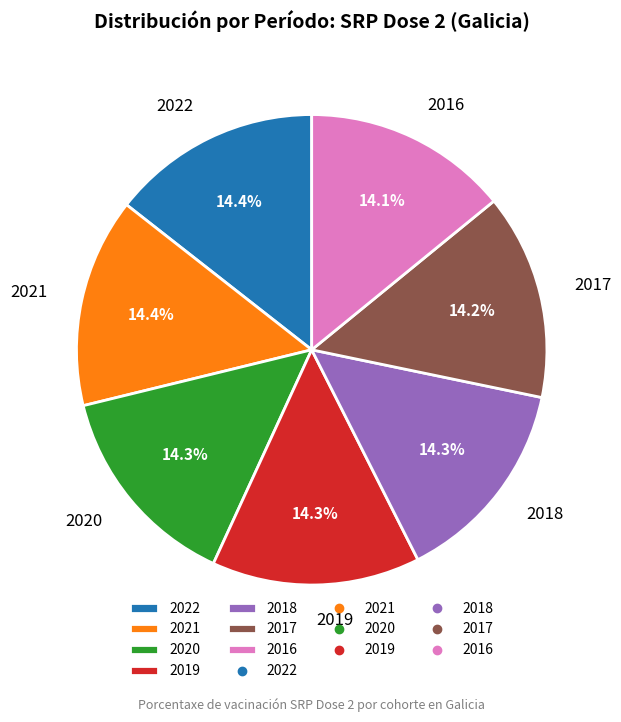

What is the ratio of the value at 2020 to the value at 2018?

1.0